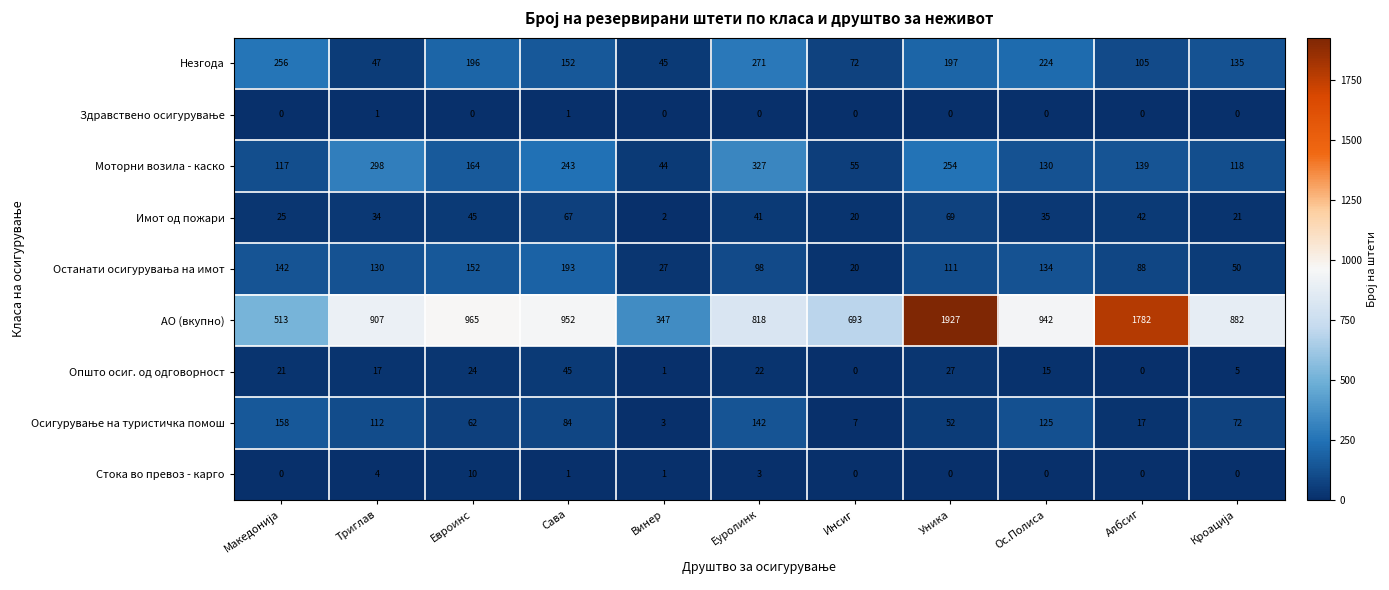

The Стока во превоз - карго series shows 0 at Инсиг. True or false?

True